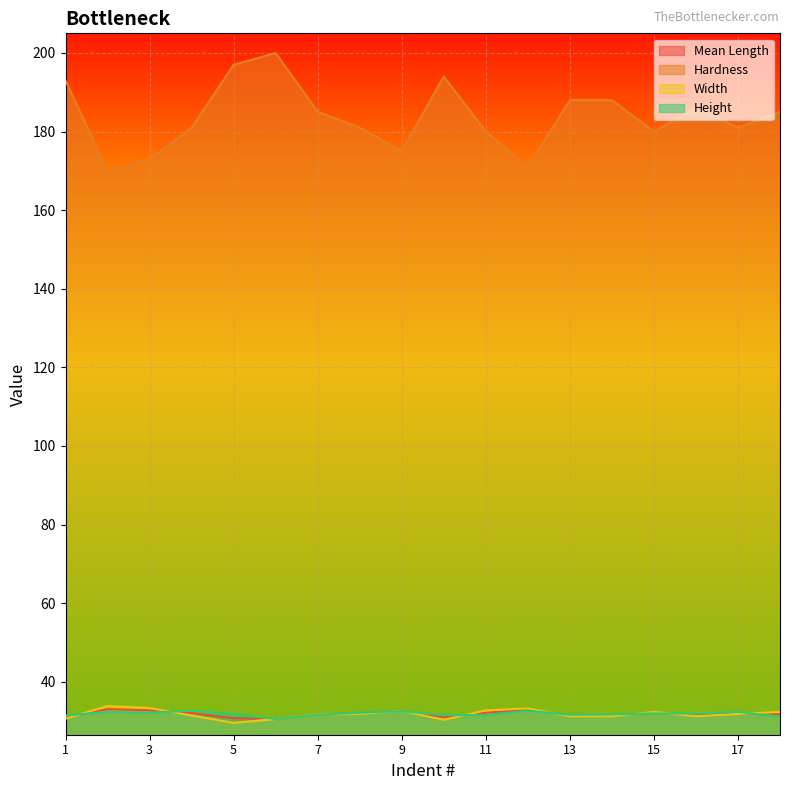

What is the difference between the Width values at 6 and 2?

3.3